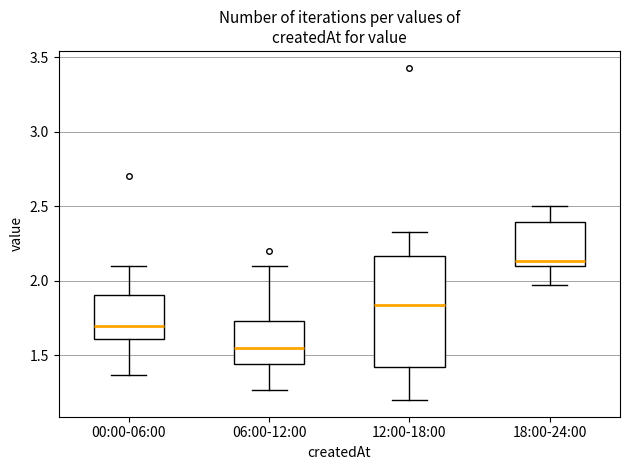

Comparing the boxes themselves (not the whiskers), which one is the tallest?

12:00-18:00